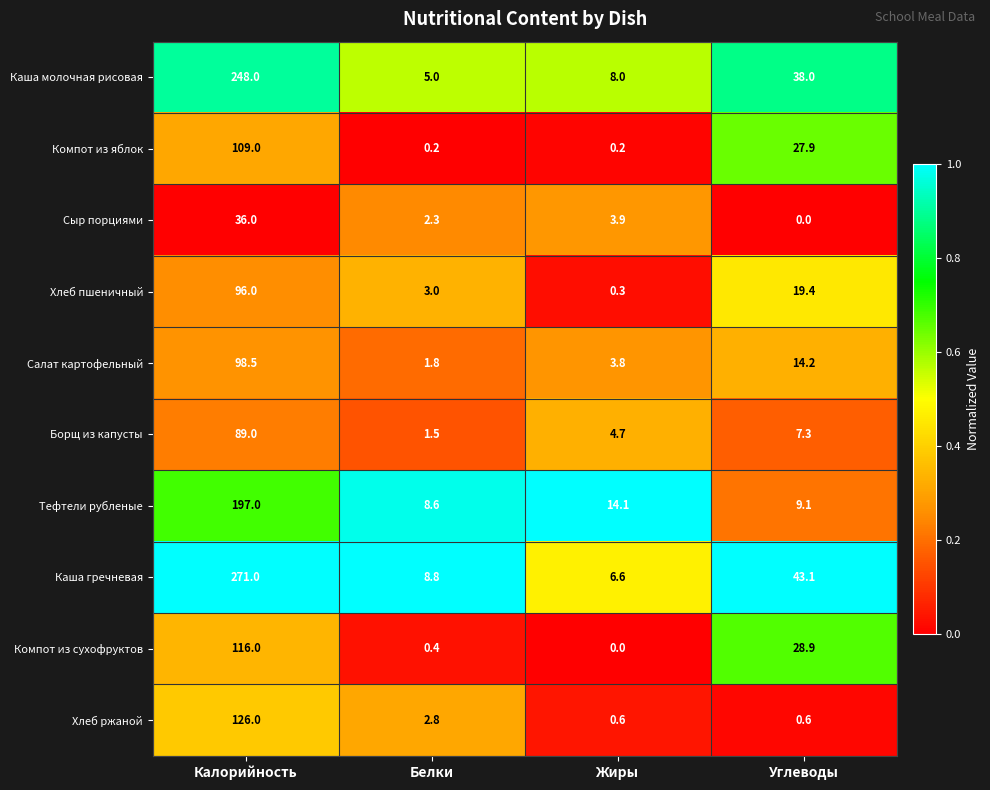

How many data points in Борщ из капусты are less than 7?

2